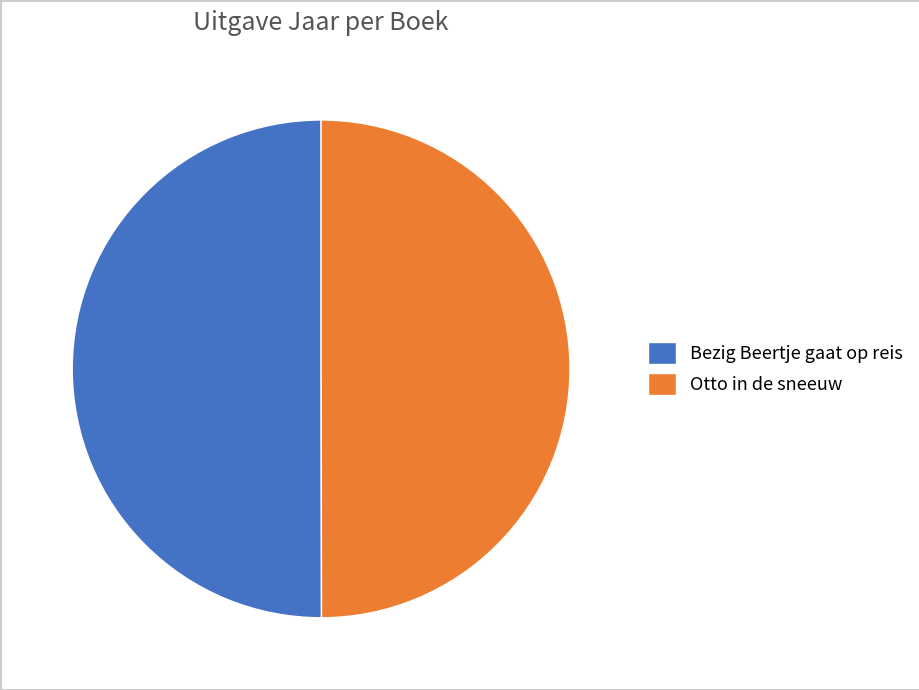

What is the ratio of the value at Otto in de sneeuw to the value at Bezig Beertje gaat op reis?

1.0